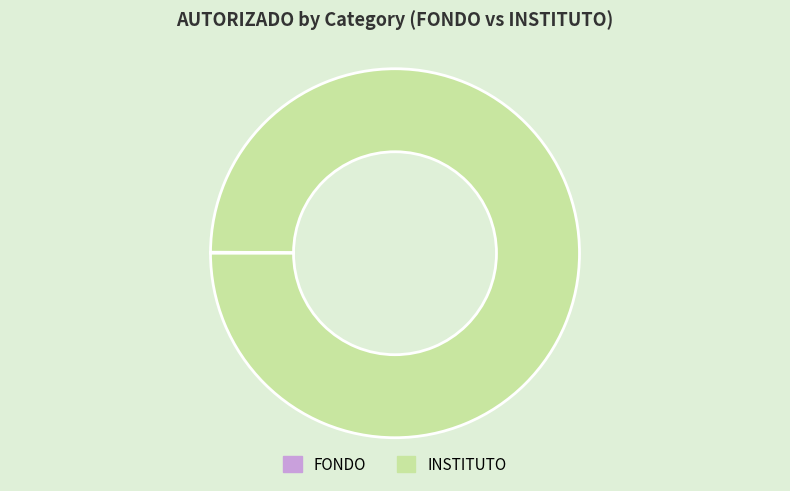

Is INSTITUTO the majority of the pie?

Yes